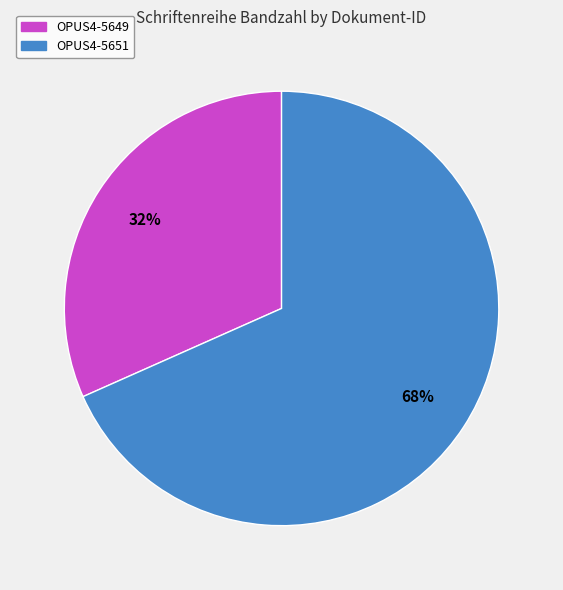

How many slices are in this pie chart?

2